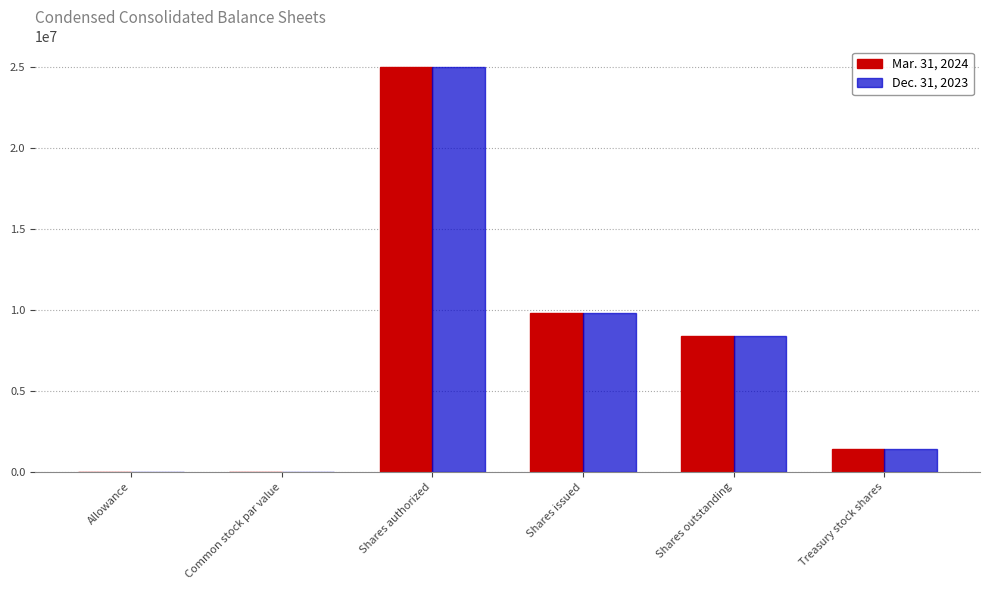

At which category is the sum across all series the highest?

Shares authorized